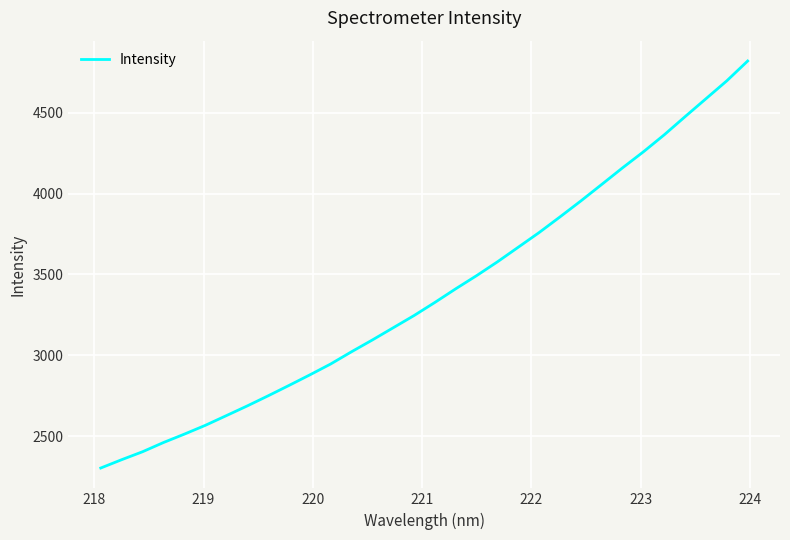

What is the difference between the maximum and minimum values?

2517.4